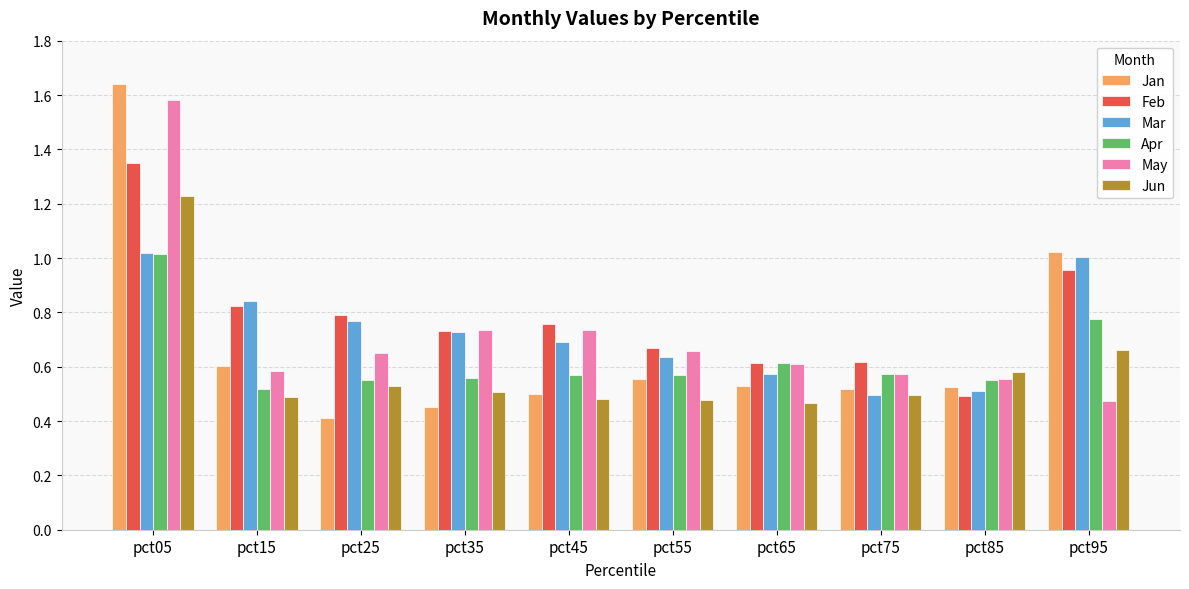

At which label does Apr reach its peak?

pct05